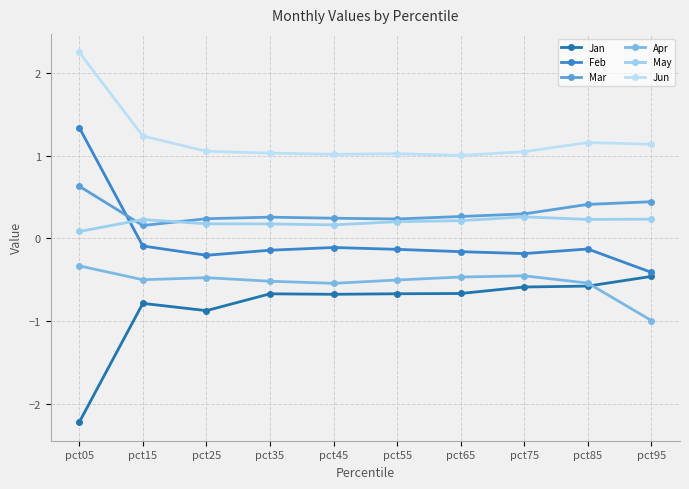

Count the May values in the range 0 to 1.

10